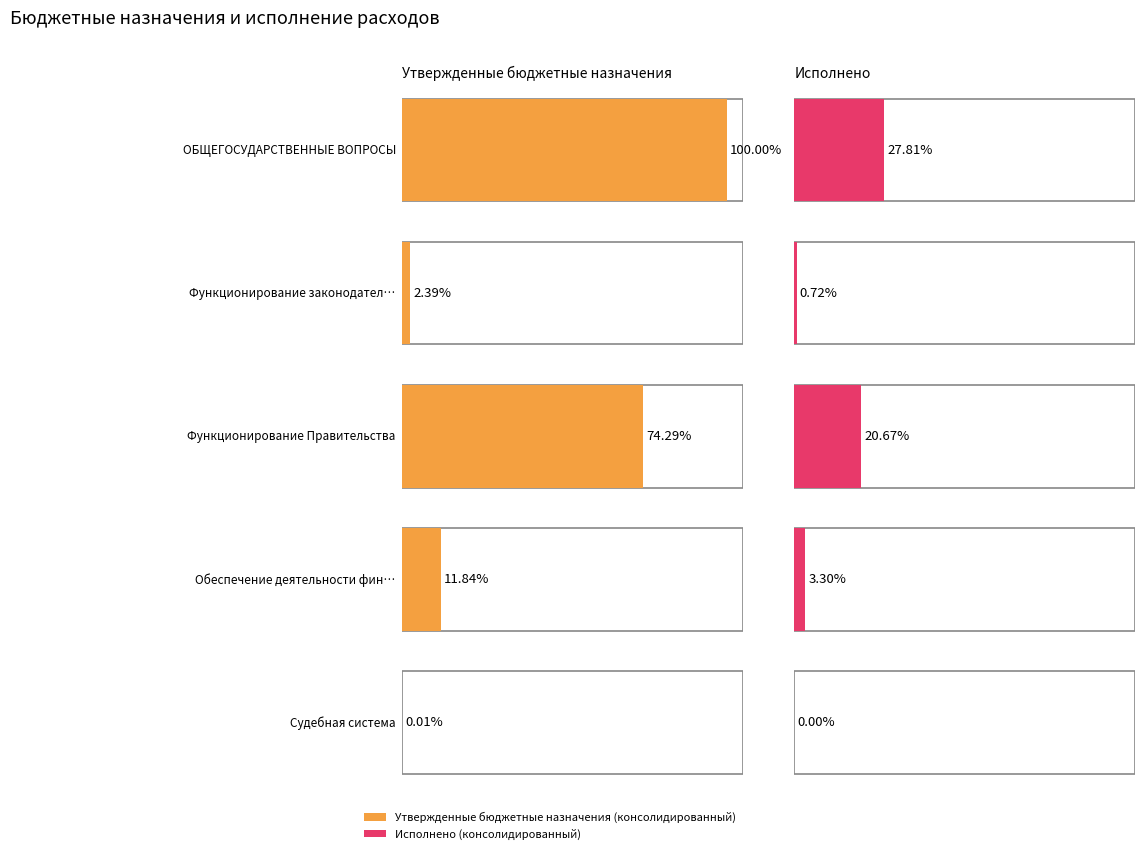

At which label does Исполнено (консолидированный) reach its minimum?

Судебная система